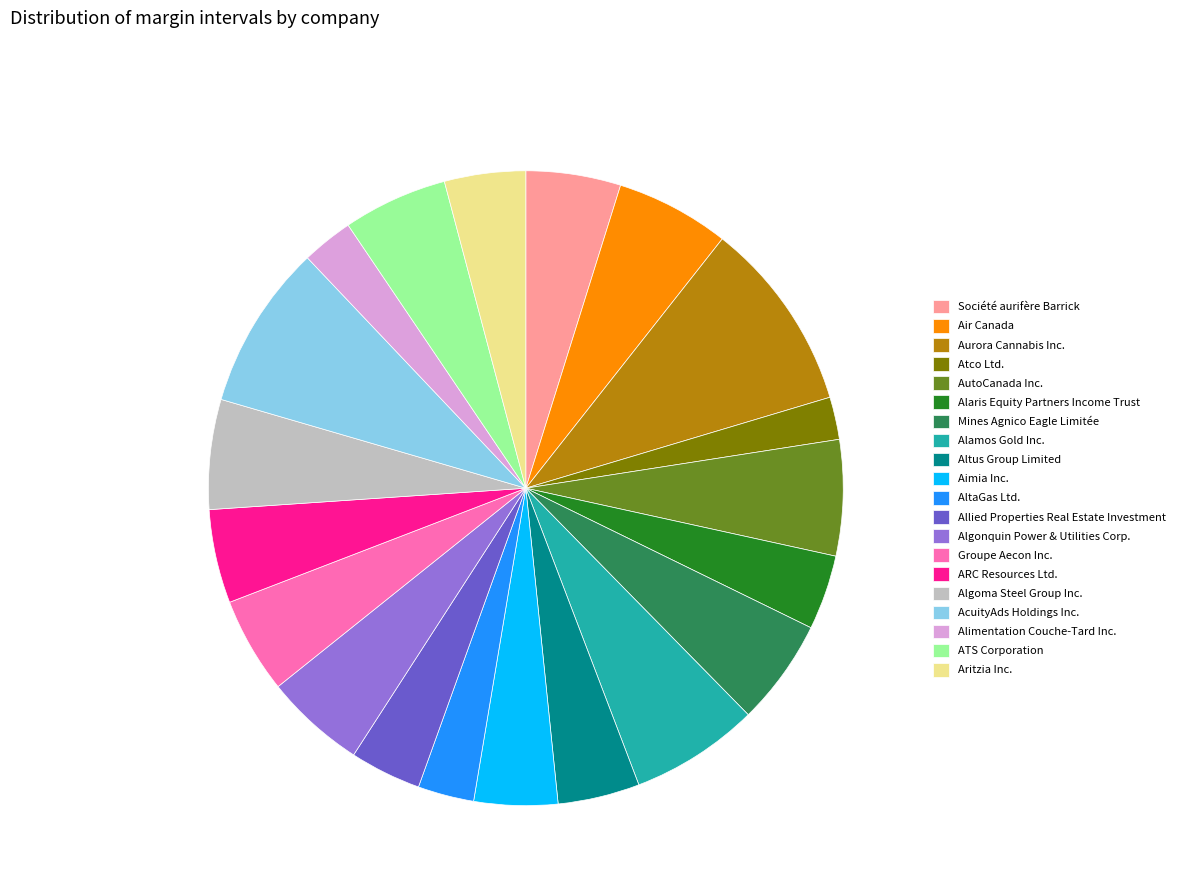

Does Alamos Gold Inc. represent more than half of the total?

No